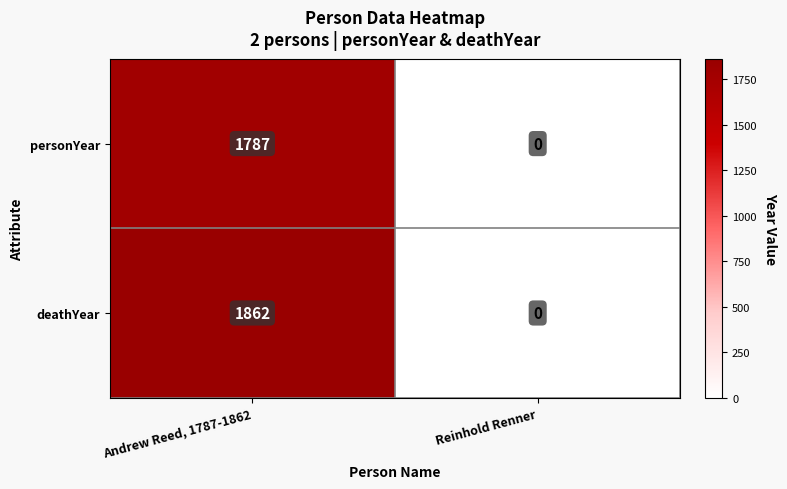

Reading left to right, what are all the values shown in this chart?

personYear: Andrew Reed, 1787-1862=1787	Reinhold Renner=0
deathYear: Andrew Reed, 1787-1862=1862	Reinhold Renner=0